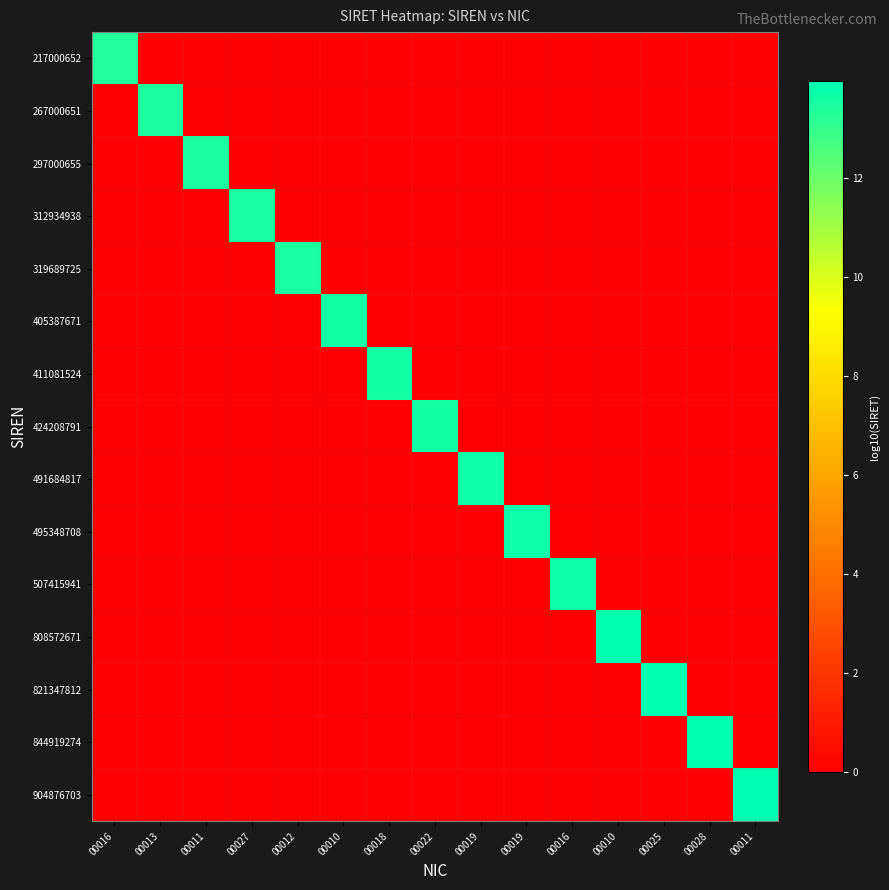

List the series in order of their peak value, lowest first.

217000652, 267000651, 297000655, 312934938, 319689725, 405387671, 411081524, 424208791, 491684817, 495348708, 507415941, 808572671, 821347812, 844919274, 904876703